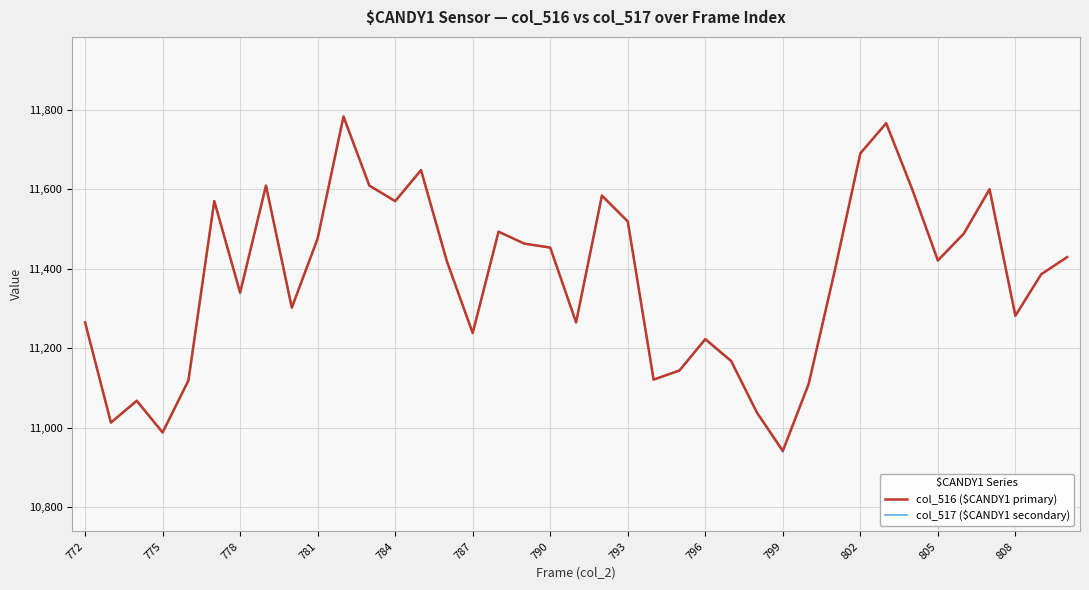

What is the maximum value for col_517 ($CANDY1 secondary)?

11780